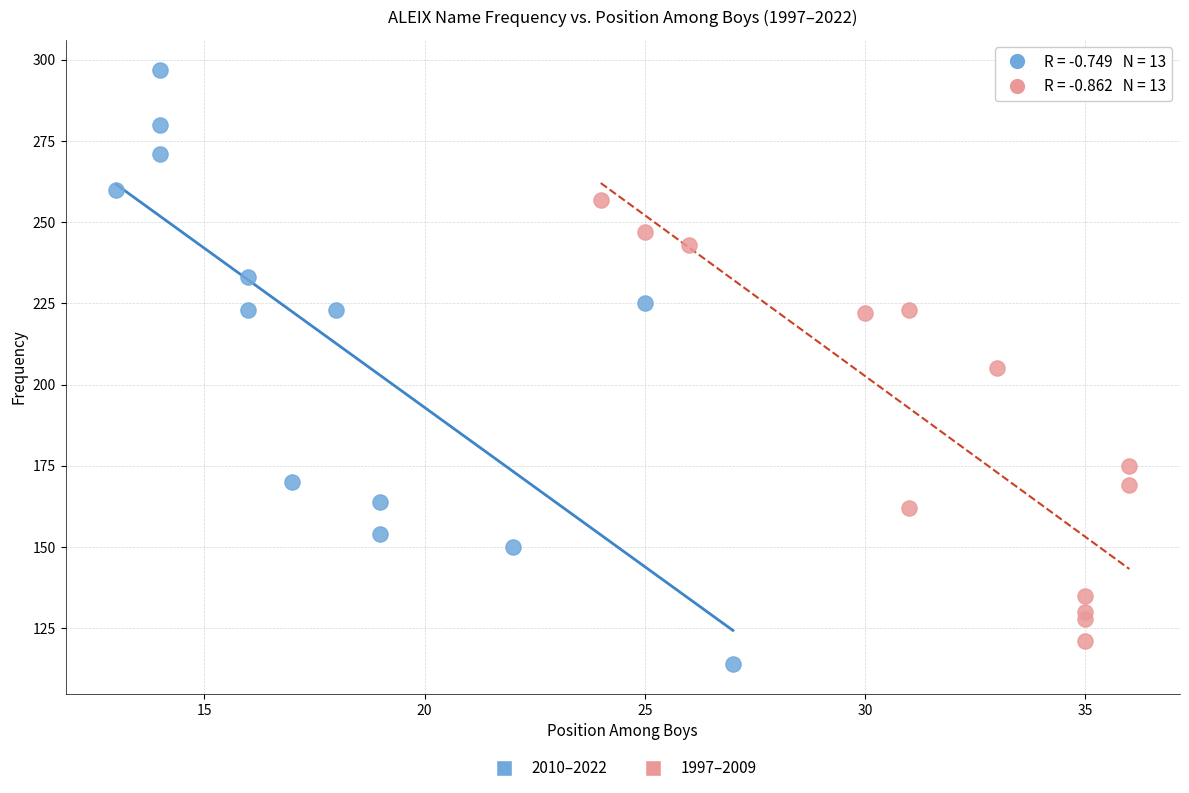

Which series has the largest Y range (max minus min)?

2010–2022